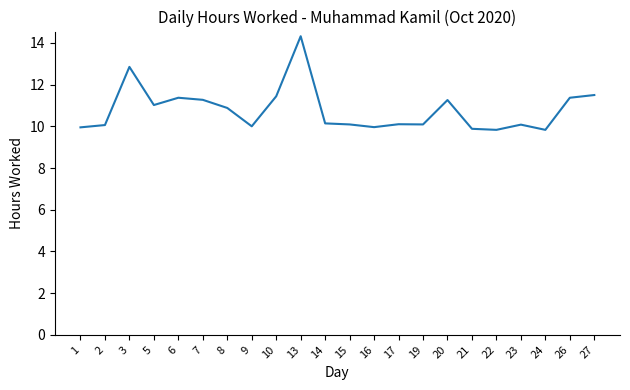

What is the minimum value shown in the chart?

9.8